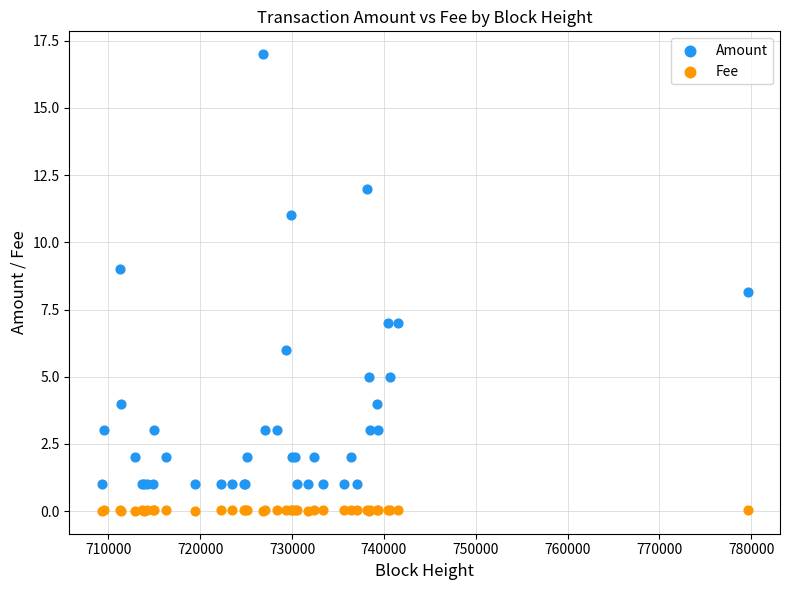

Which series contains the lowest Y value?

Fee